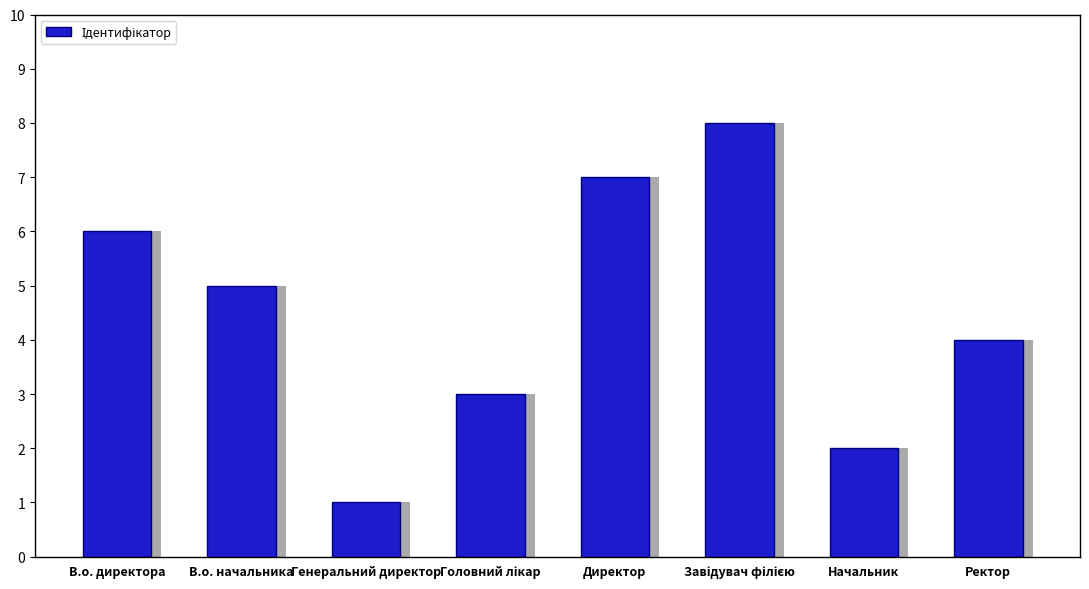

At which category does the chart reach its peak across all series?

Завідувач філією